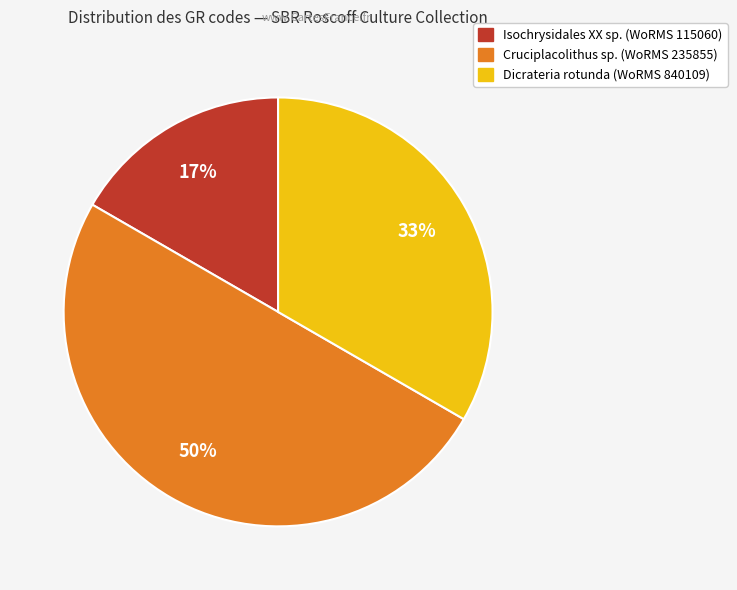

To the nearest percent, what is the difference between the largest and smallest slice percentages?

33%